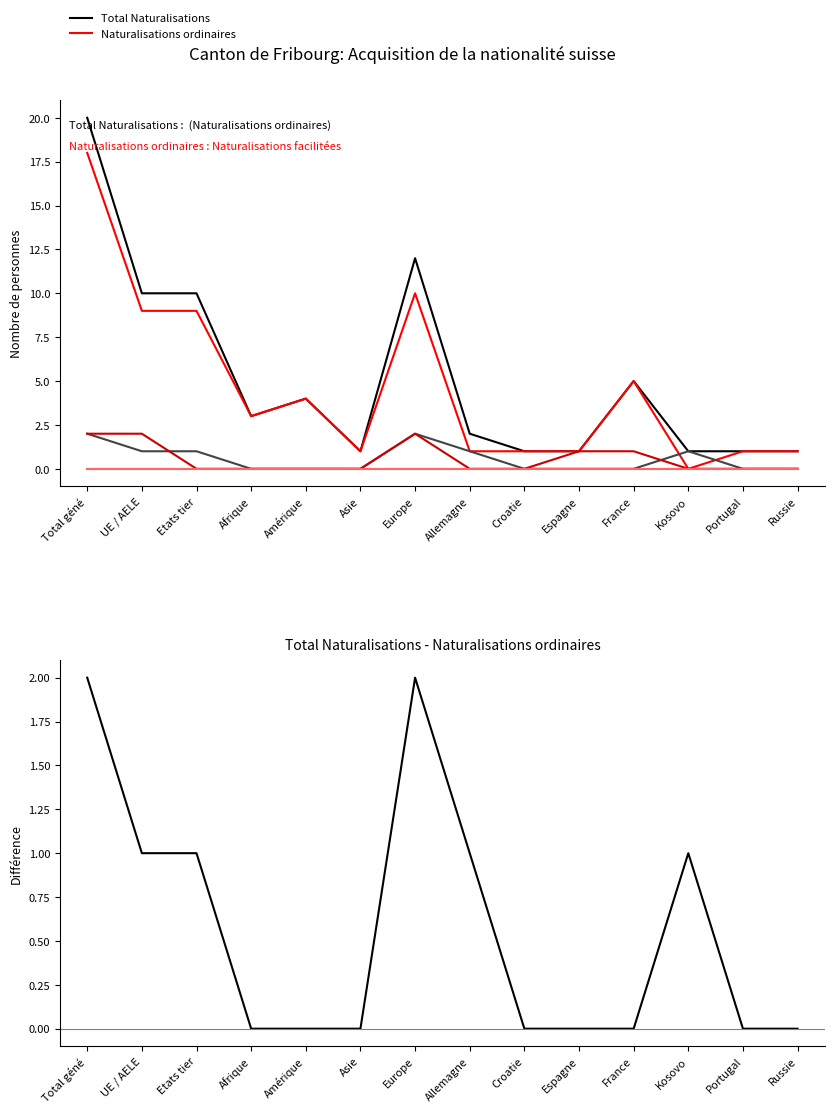

Reading left to right, list all the values displayed in this chart.

Total Naturalisations: 20	10	10	3	4	1	12	2	1	1	5	1	1	1
Naturalisations ordinaires: 18	9	9	3	4	1	10	1	1	1	5	0	1	1
Naturalisations facilitées: 2	1	1	0	0	0	2	1	0	0	0	1	0	0
Réintégrations: 2	2	0	0	0	0	2	0	0	1	1	0	0	0